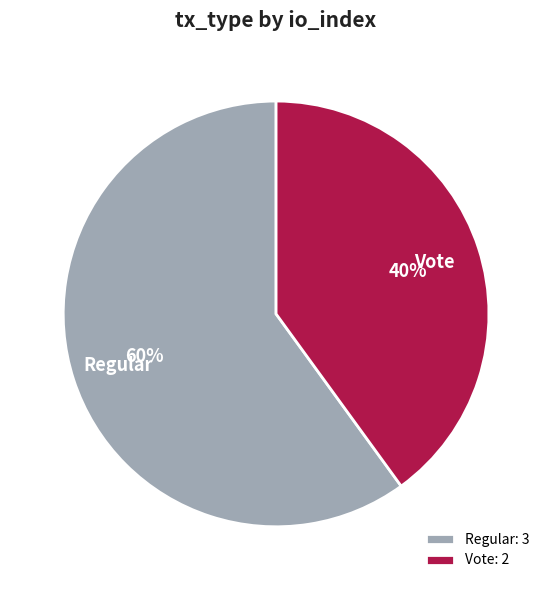

How many segments does this pie chart have?

2